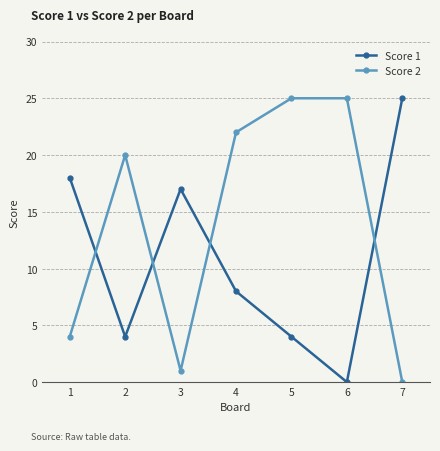

What is the spread (max minus min) of values at 2?

16